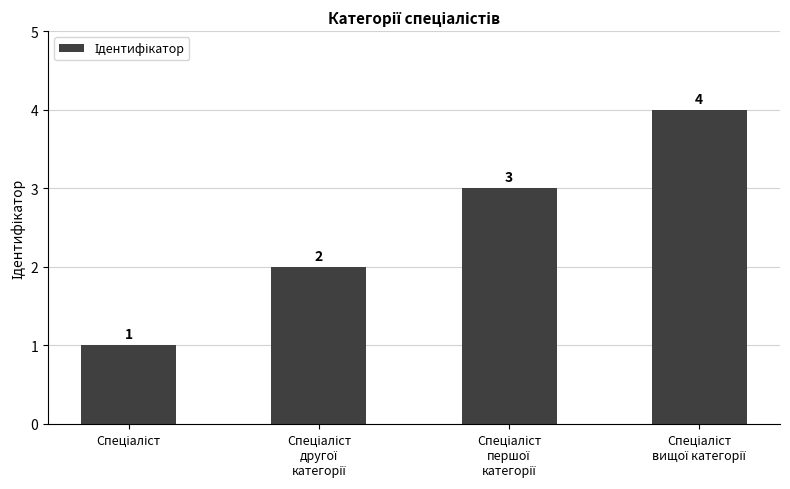

What is the sum of all values?

10